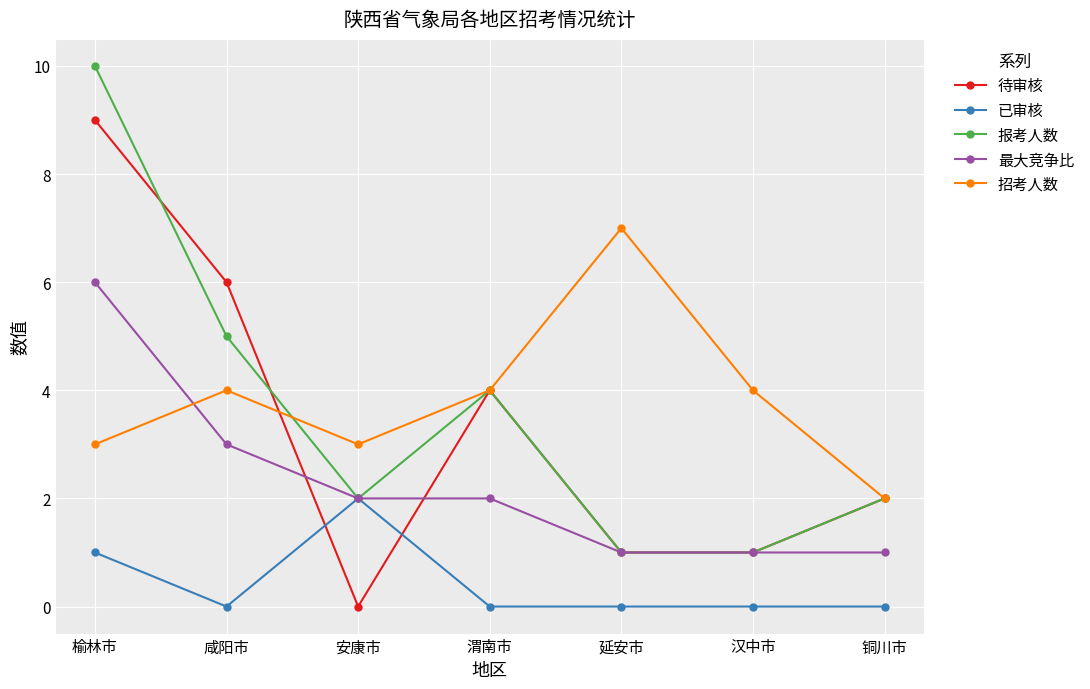

True or false: 待审核 has more than 0 interior local peaks.

True